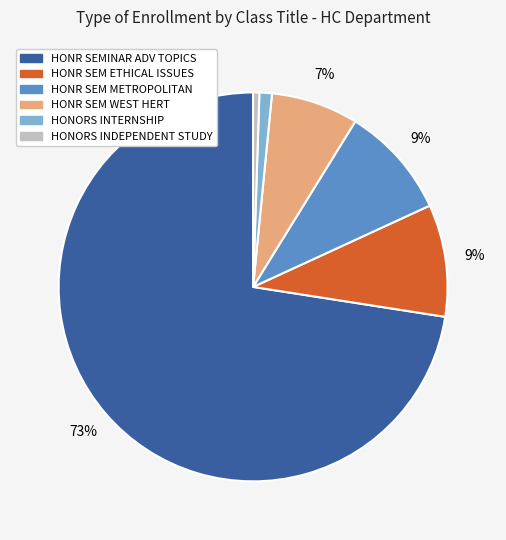

How many slices are in this pie chart?

6